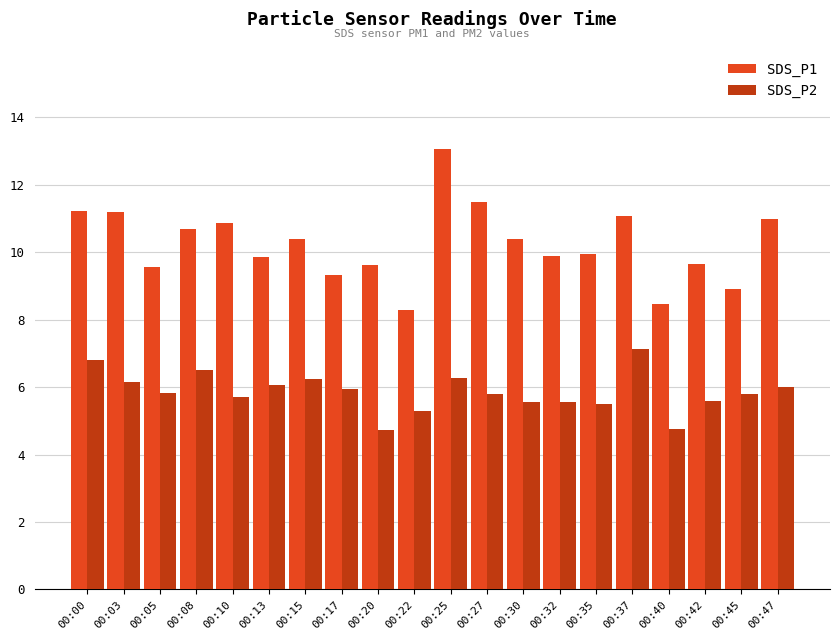

At 00:25, list the series in order from largest to smallest.

SDS_P1, SDS_P2